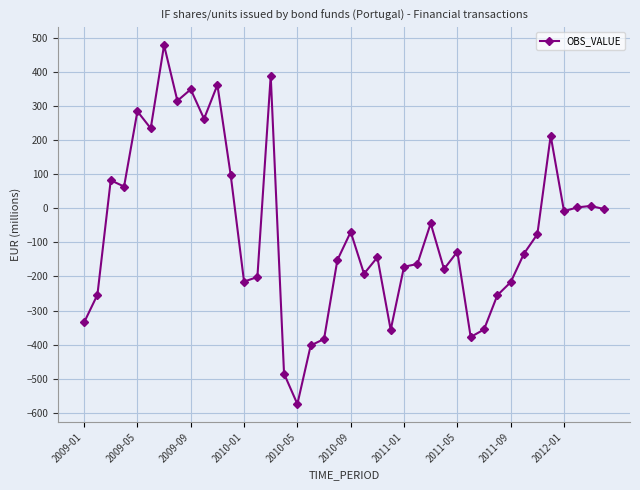

What is the maximum value shown in the chart?

477.6